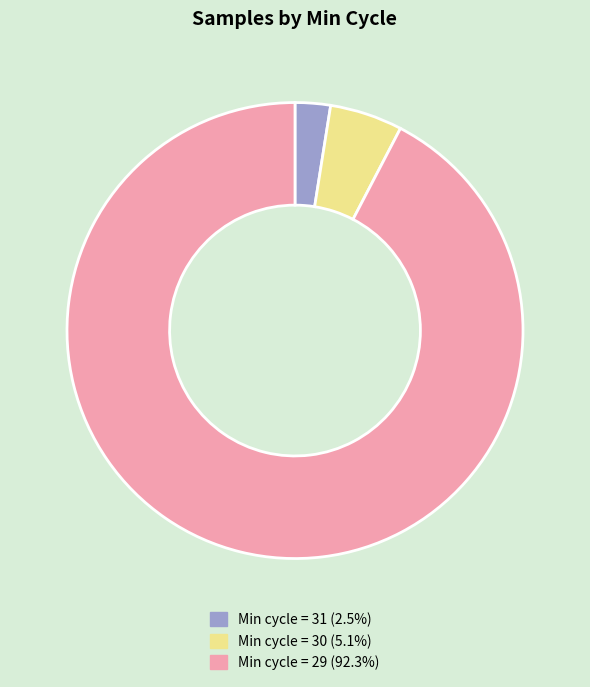

Count the number of slices in the pie.

3